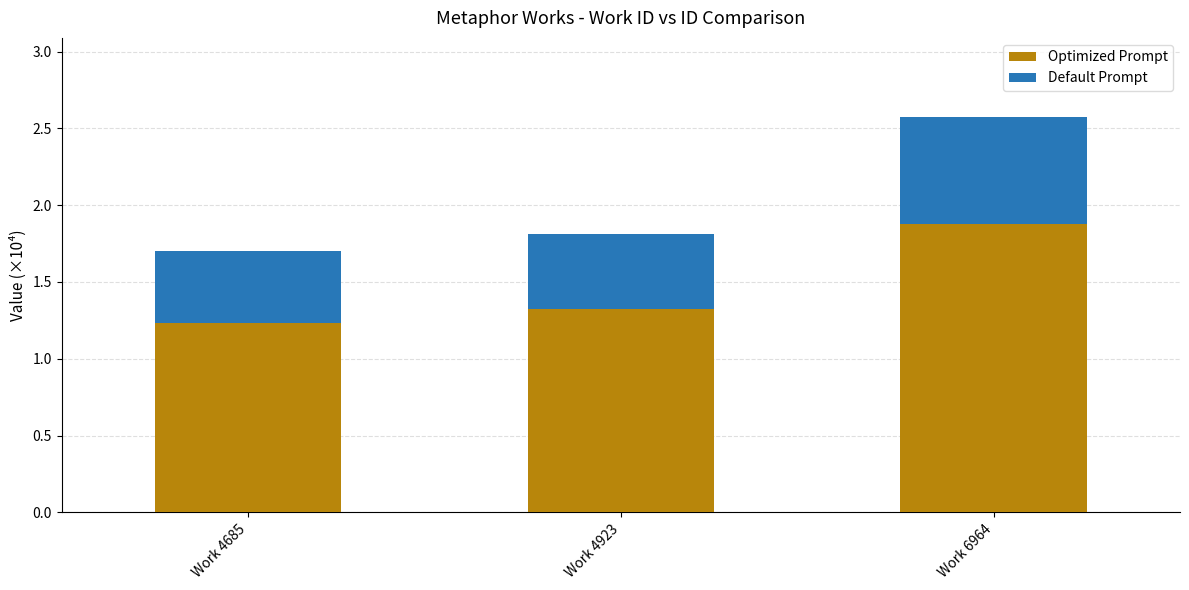

How many data points does each series have?

3